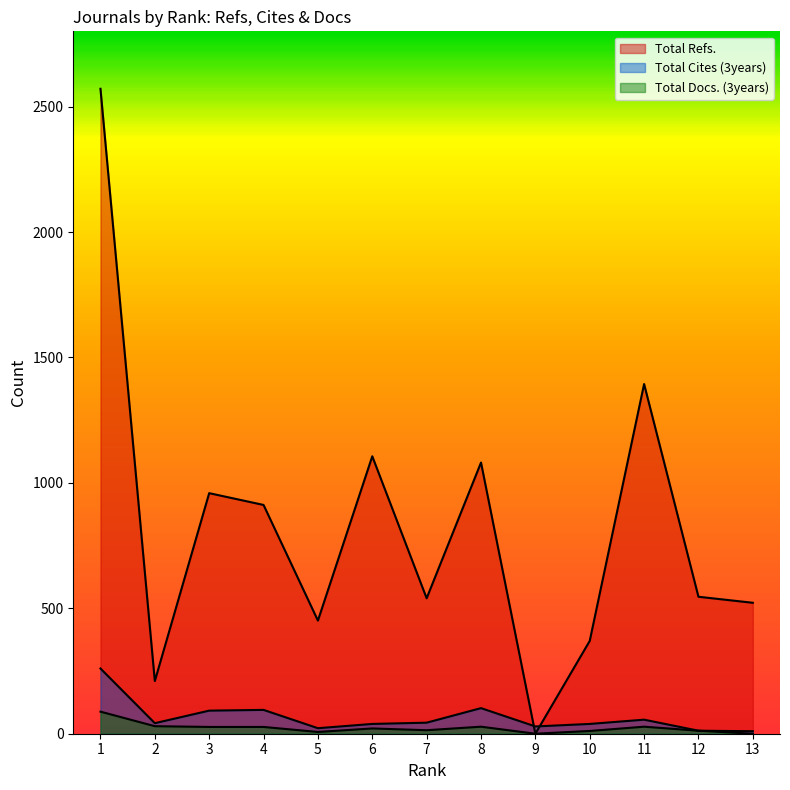

At which category does Total Docs. (3years) reach its first local valley?

5